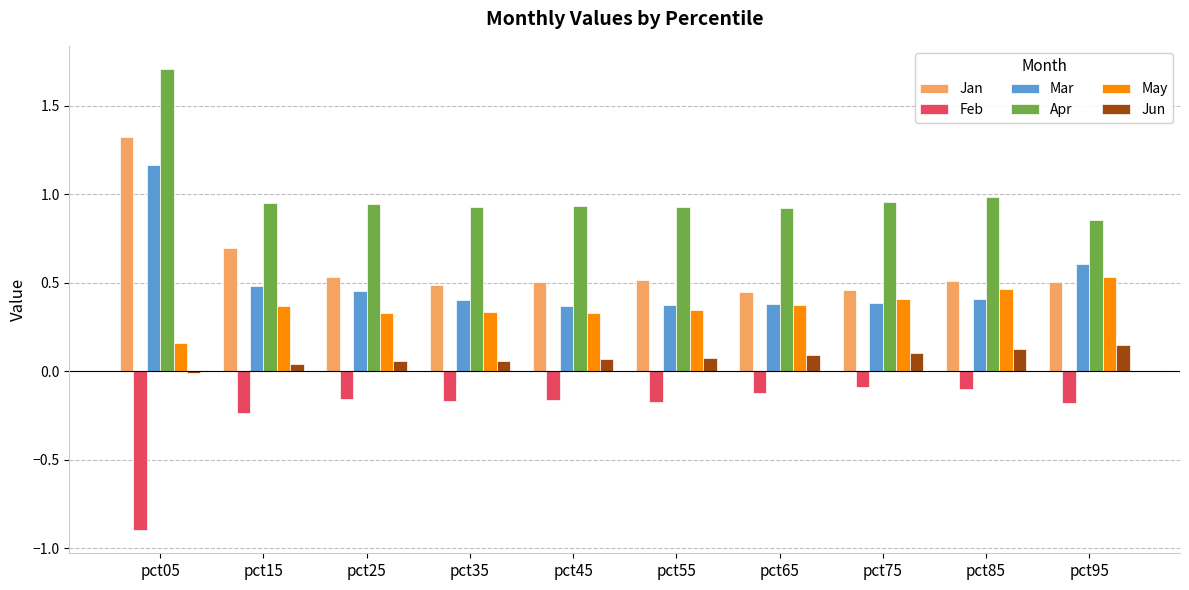

What is the difference between the highest and lowest values at pct35?

1.1